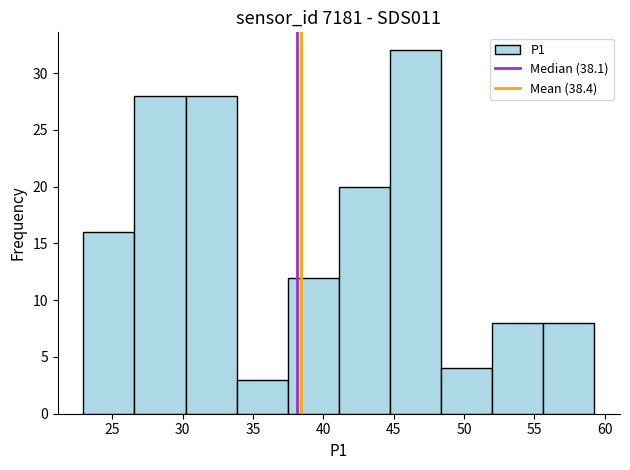

Reading left to right, transcribe this chart: for each bar, give the range it covers on the x-axis and its height. Neither the bar edges nor the heights are printed on the chart, so give them approximately, as read against the axes.

23.0 to 26.5: 16
26.5 to 30.0: 28
30.0 to 34.0: 28
34.0 to 37.5: 3
37.5 to 41.0: 12
41.0 to 44.5: 20
44.5 to 48.5: 32
48.5 to 52.0: 4
52.0 to 55.5: 8
55.5 to 59.5: 8